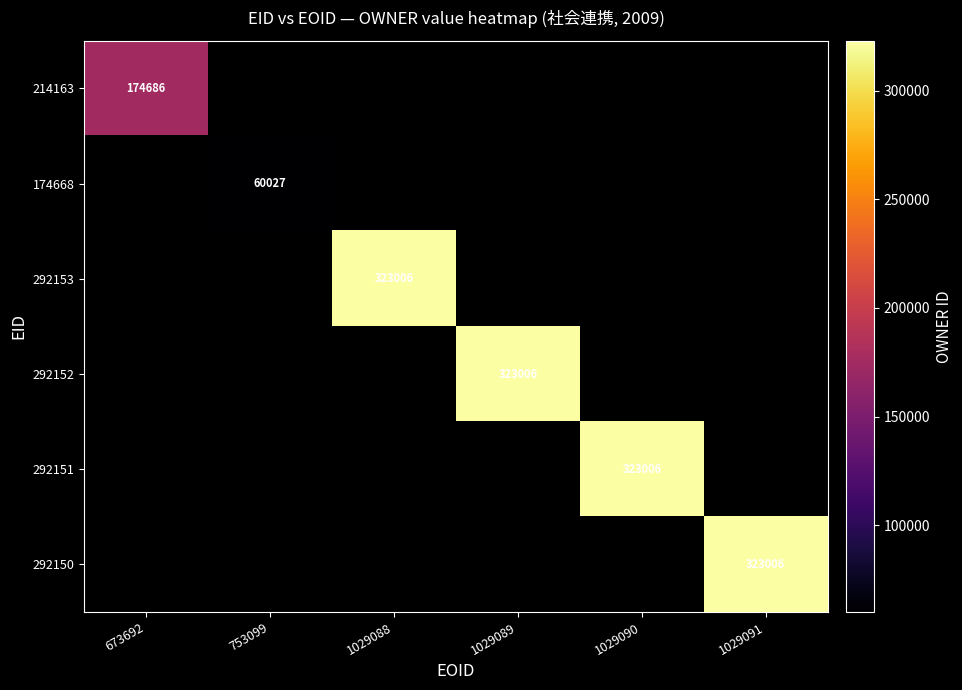

The value of 214163 at 673692 is 309874. True or false?

False